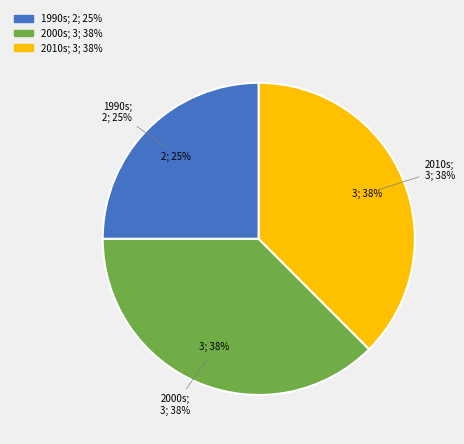

Approximately how many times larger is the value at 2001 compared to 2008?

1.0